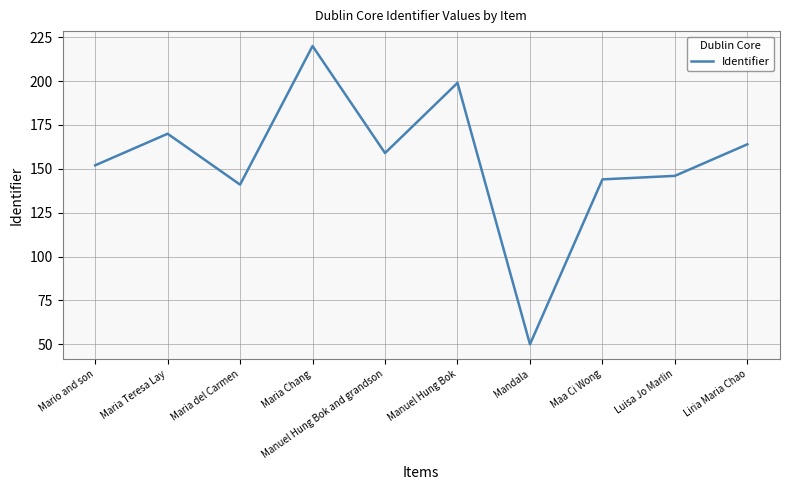

Approximately how many times larger is the value at Luisa Jo Marlin compared to Manuel Hung Bok?

0.7